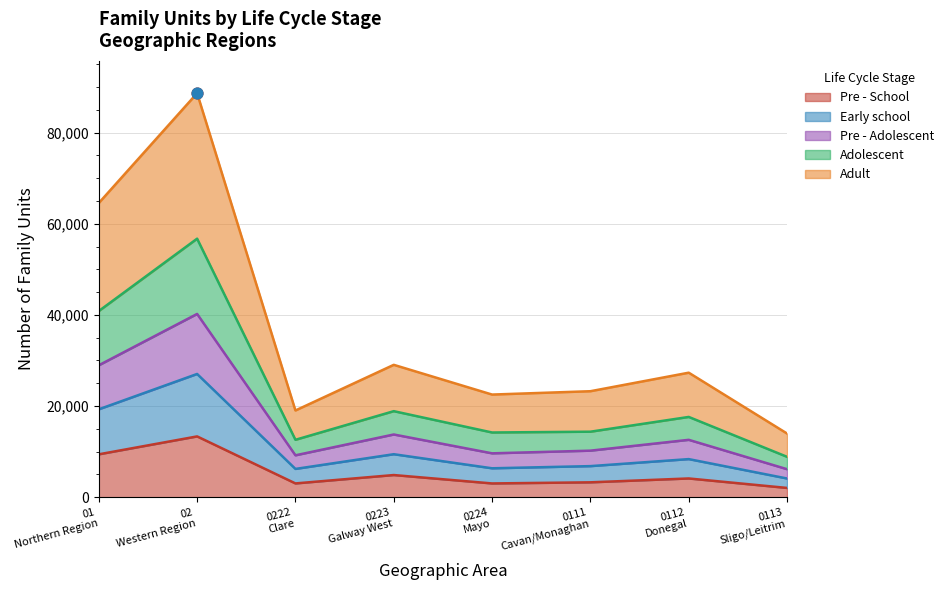

Which series contains the lowest Y value?

Pre - School